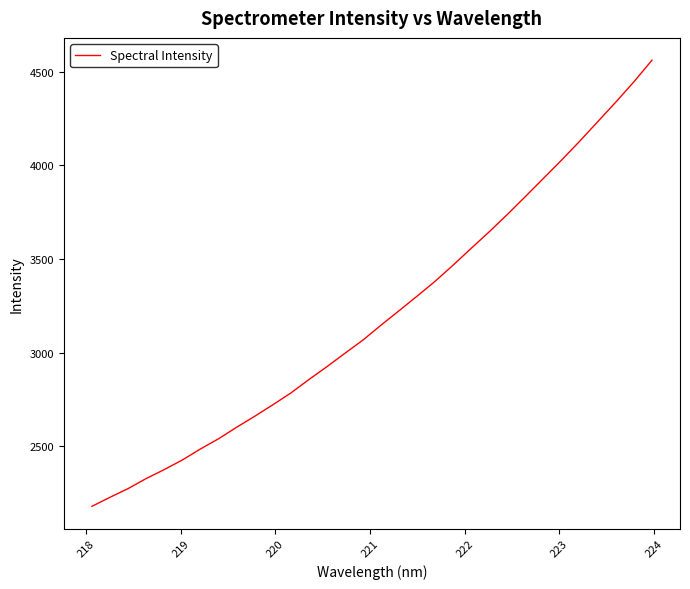

What is the smallest value displayed?

2180.4